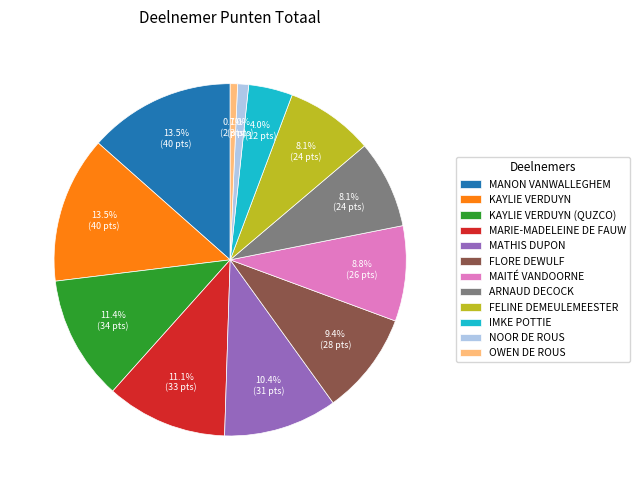

How many segments does this pie chart have?

12